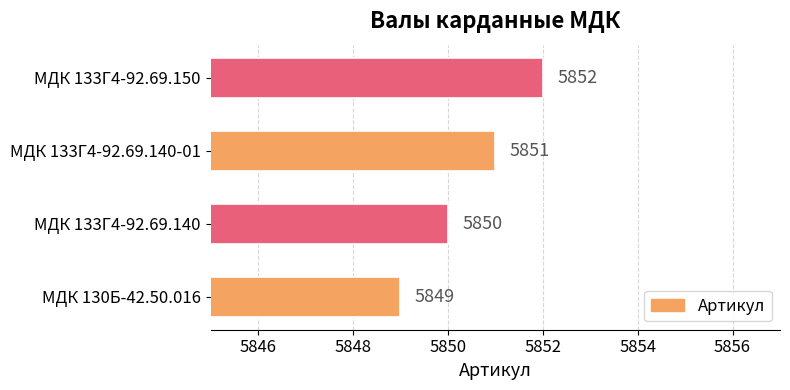

The value at МДК 133Г4-92.69.140 is 5850. True or false?

True